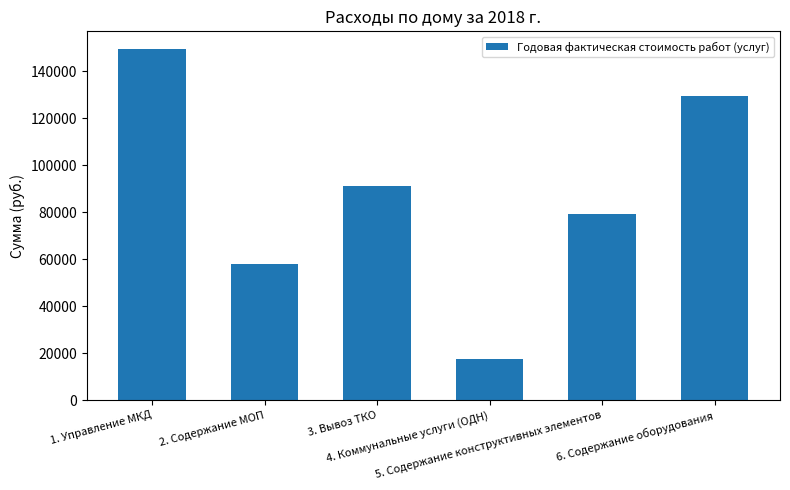

What is the average value?

87430.4